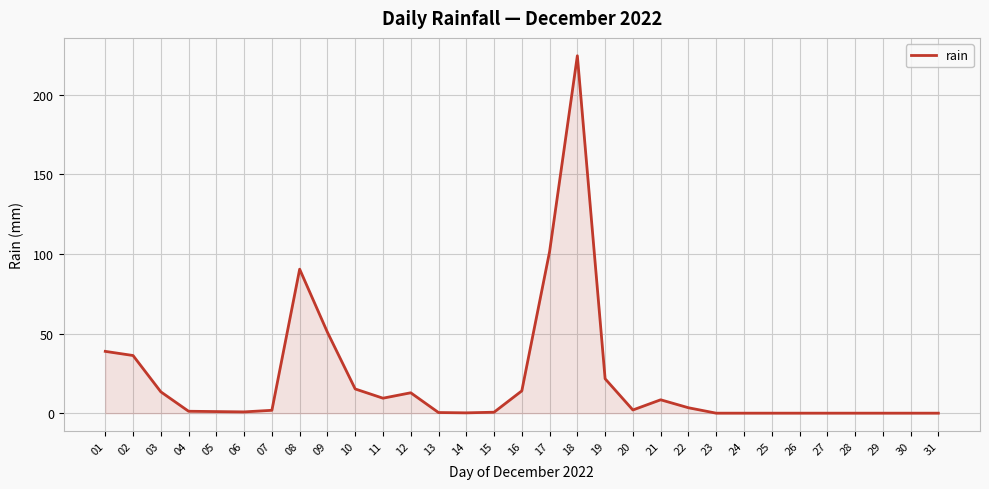

What is the change in value from 18 to 26?

-224.4